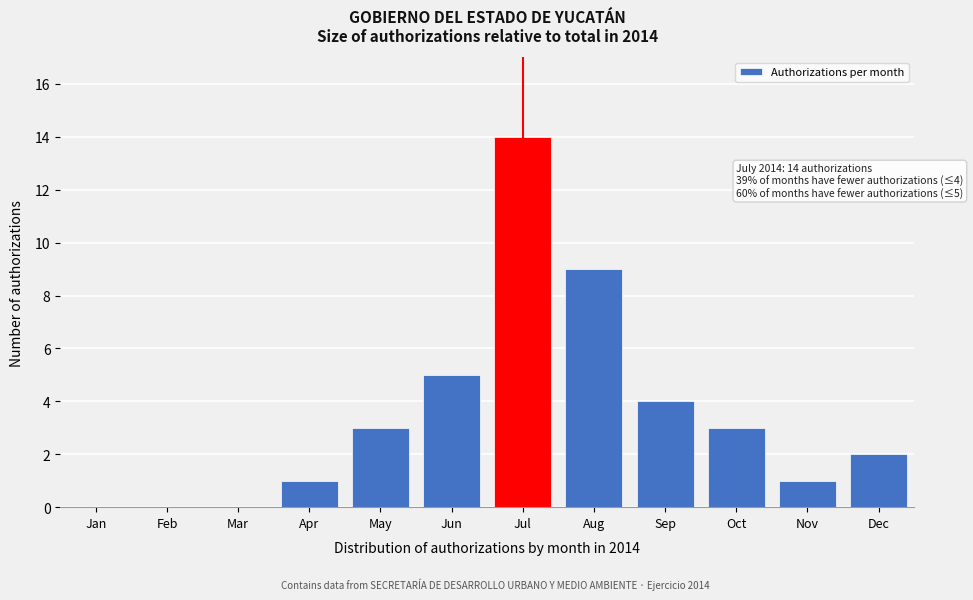

Reading left to right, list all the values displayed in this chart.

Jan=0	Feb=0	Mar=0	Apr=1	May=3	Jun=5	Jul=14	Aug=9	Sep=4	Oct=3	Nov=1	Dec=2